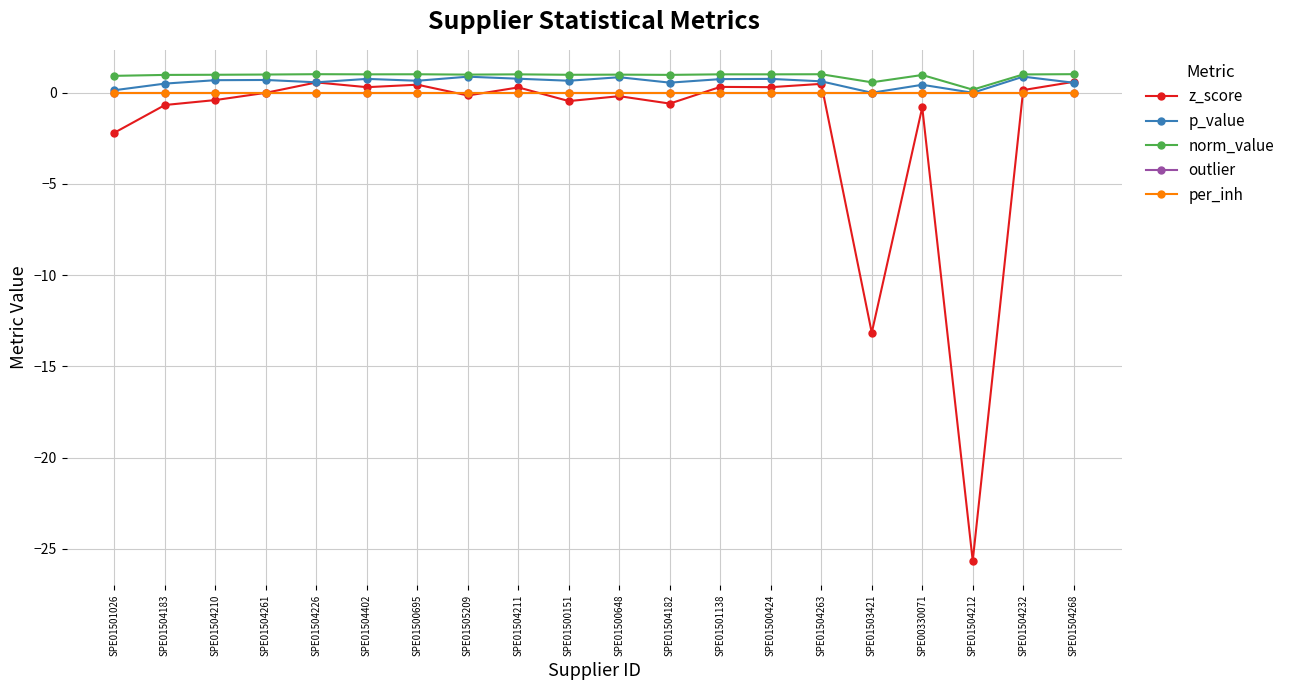

Which label corresponds to the smallest value in the chart?

SPE01504212